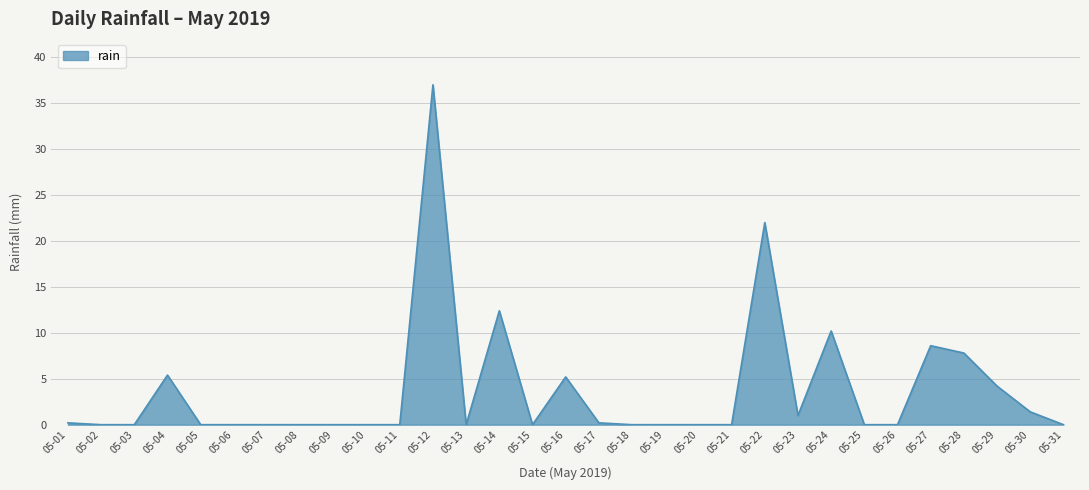

Reading left to right, what are all the values shown in this chart?

0.2	0.0	0.0	5.4	0.0	0.0	0.0	0.0	0.0	0.0	0.0	37.0	0.0	12.4	0.0	5.2	0.2	0.0	0.0	0.0	0.0	22.0	1.0	10.2	0.0	0.0	8.6	7.8	4.2	1.4	0.0